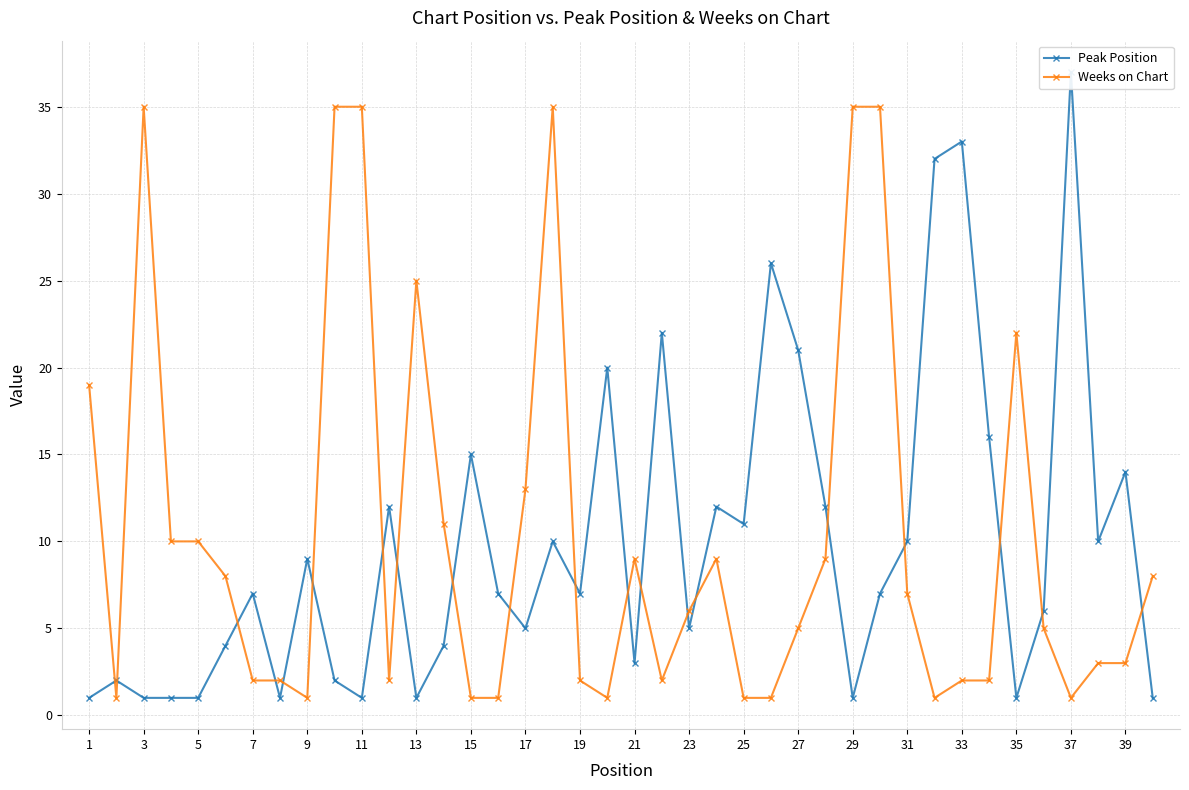

True or false: Weeks on Chart has more than 0 points higher than both neighbors.

True